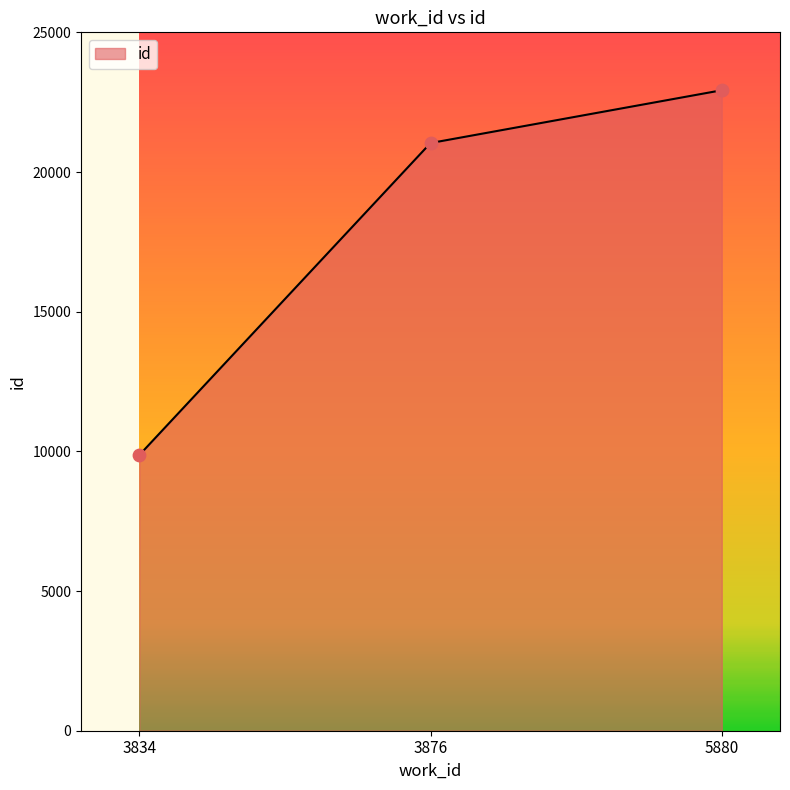

Approximately how many times larger is the value at 5880 compared to 3834?

2.3